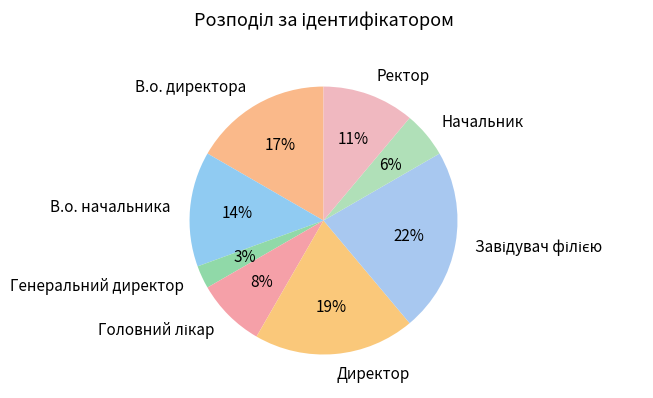

How many segments does this pie chart have?

8